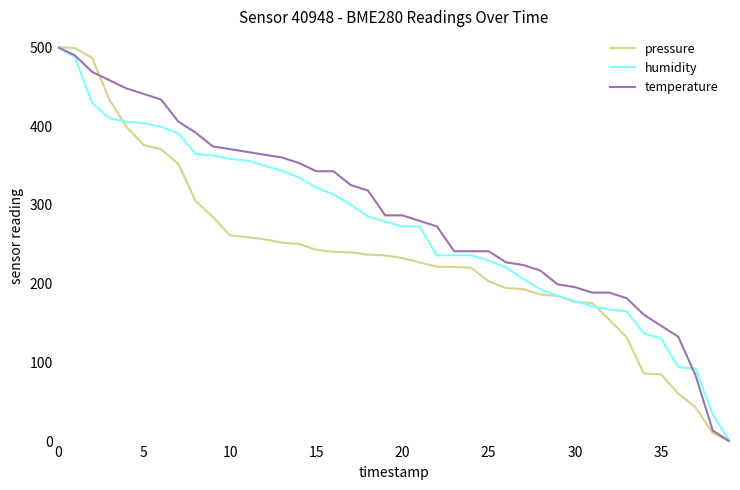

Rank the series by their average value, from lowest to highest.

pressure, humidity, temperature